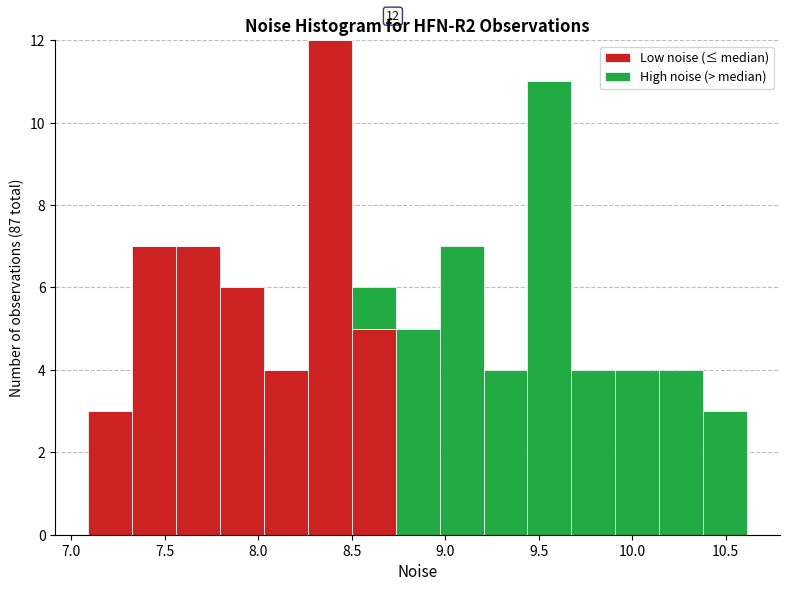

Which range on the x-axis has the tallest stacked bar (by total height)?

8.25 to 8.50